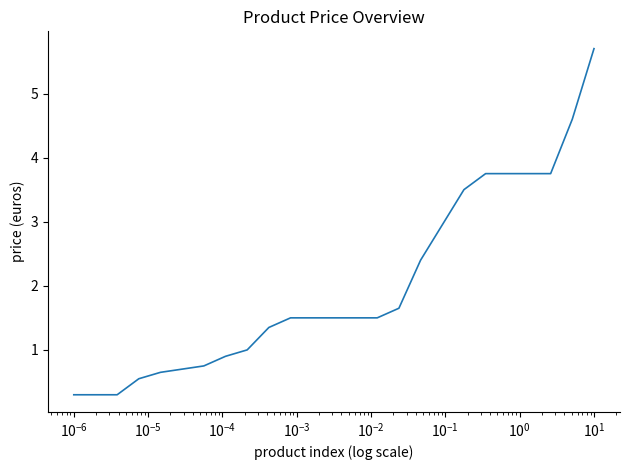

What is the greatest value displayed?

5.7